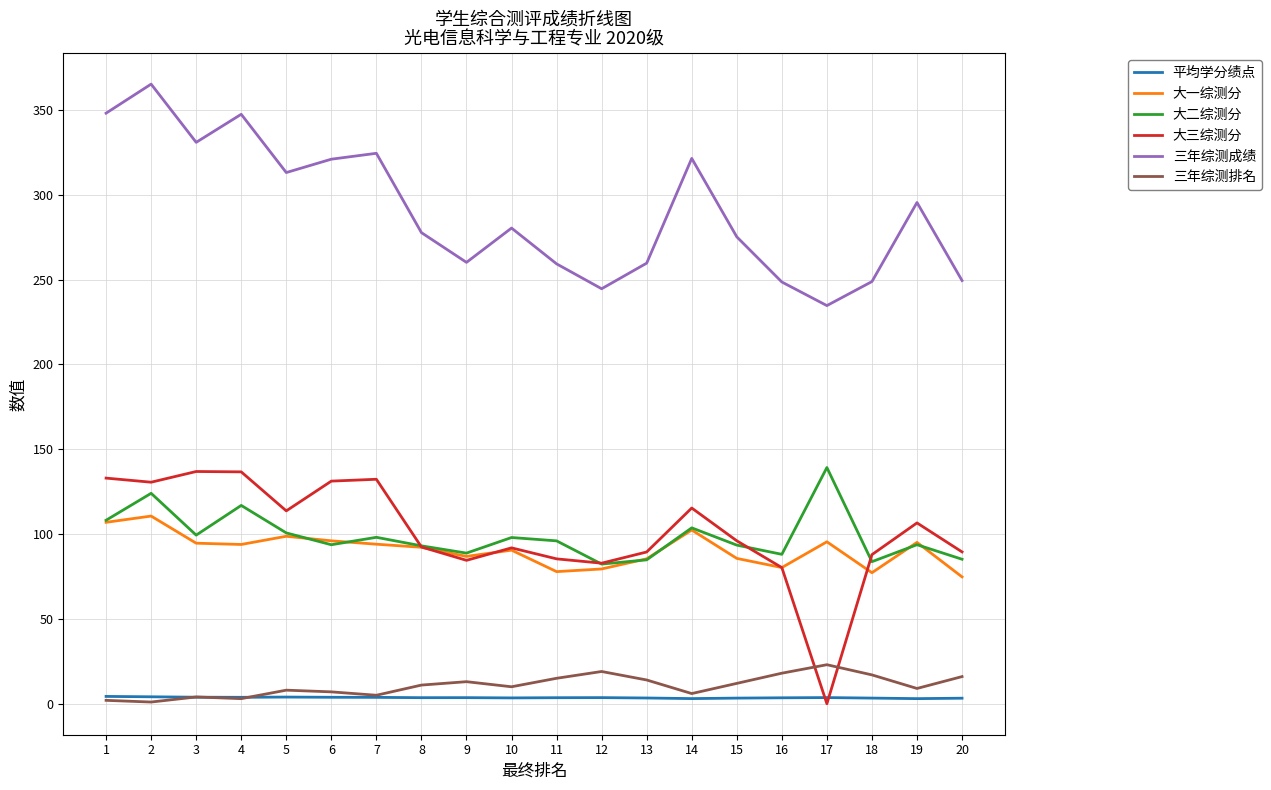

At how many categories does at least one series exceed 16?

20